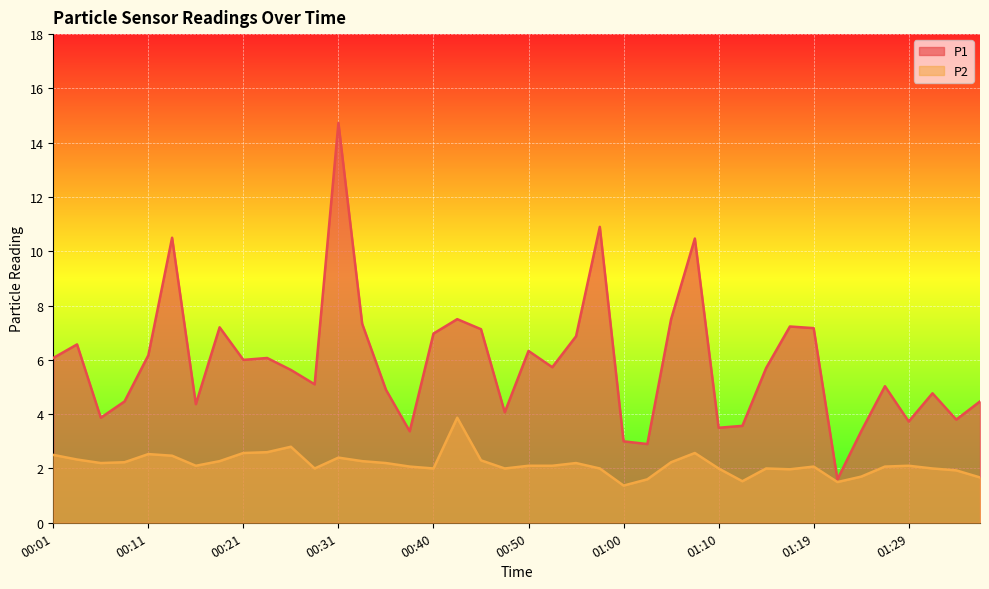

Rank the series at 00:31 from highest to lowest value.

P1, P2